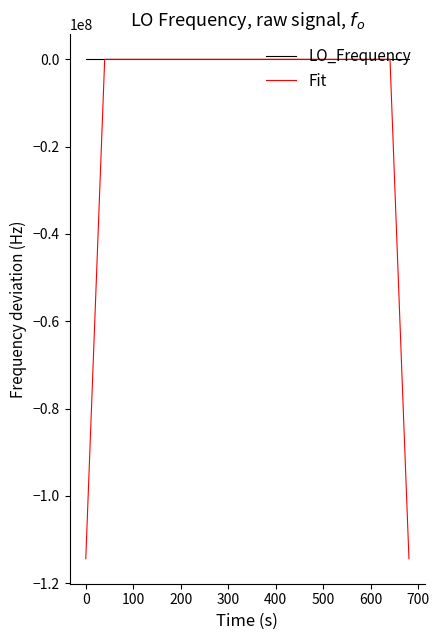

Which series has the largest range (max minus min)?

Fit